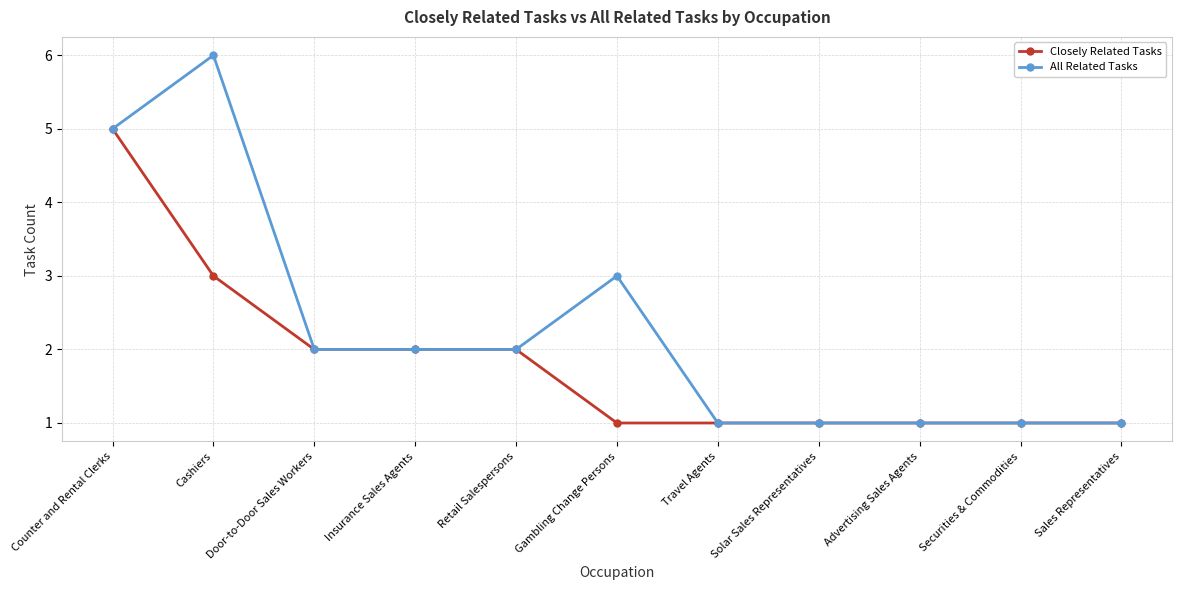

How many series are shown in this chart?

2